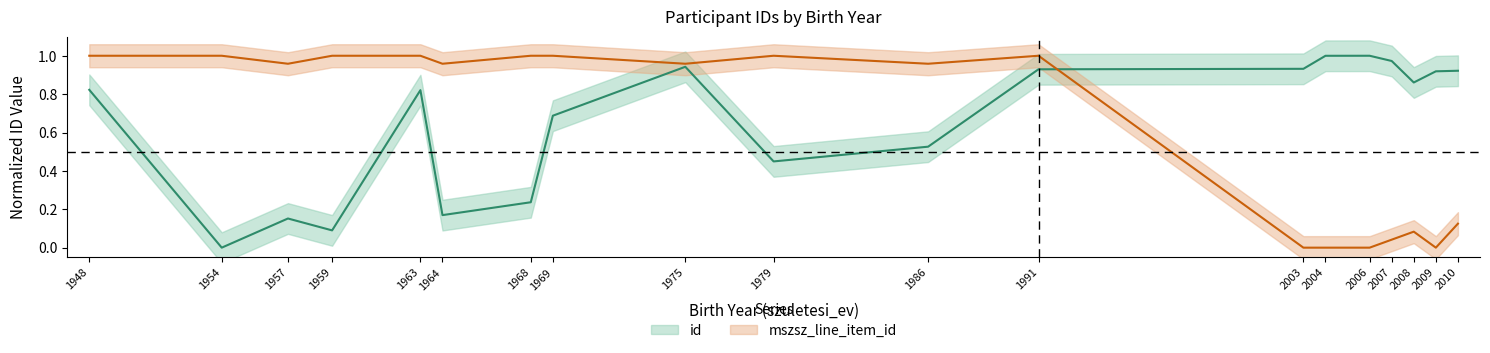

Which series has the widest spread of values?

id